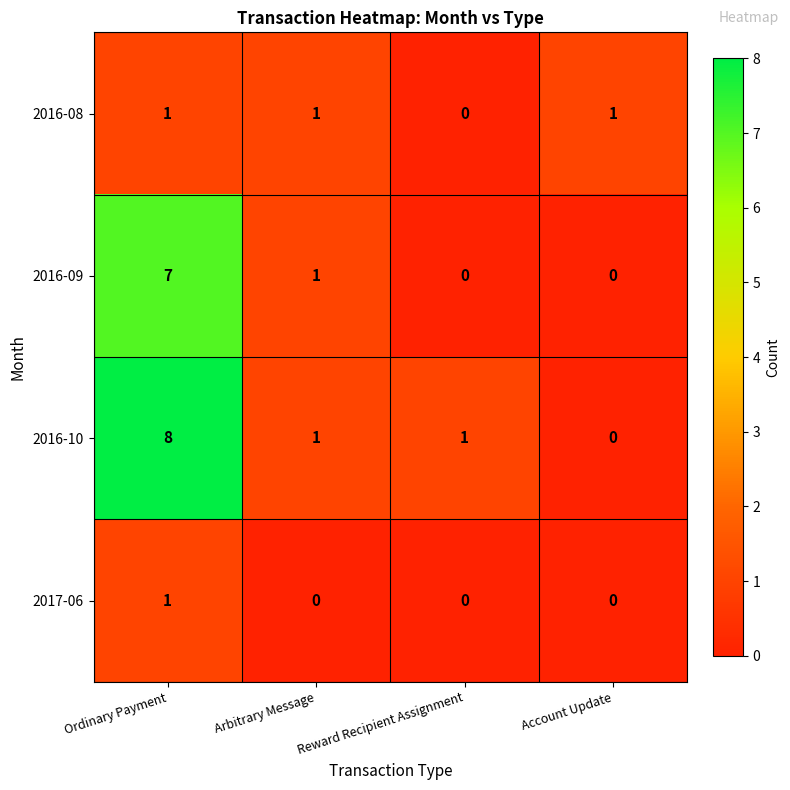

Which series changed the most between Ordinary Payment and Arbitrary Message?

2016-10